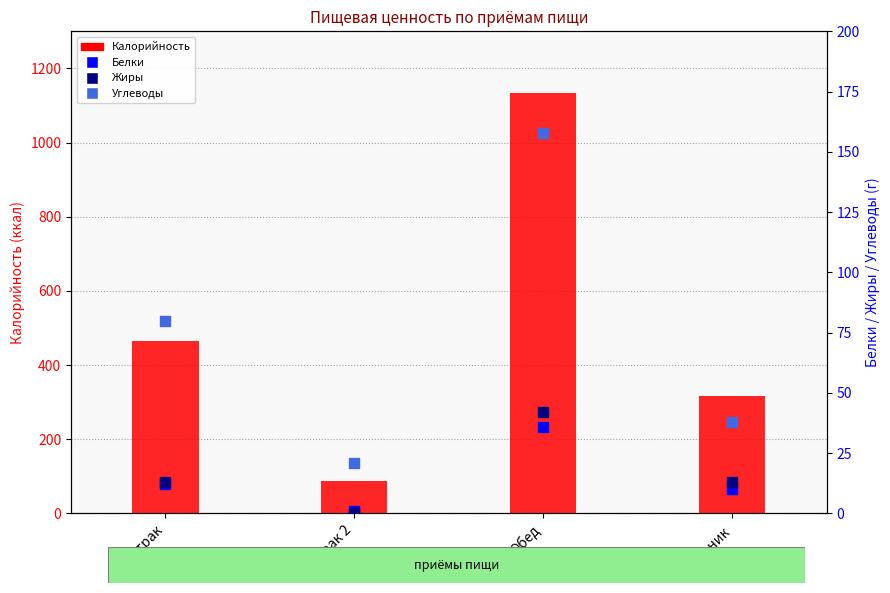

Which series has the largest Y range (max minus min)?

Калорийность